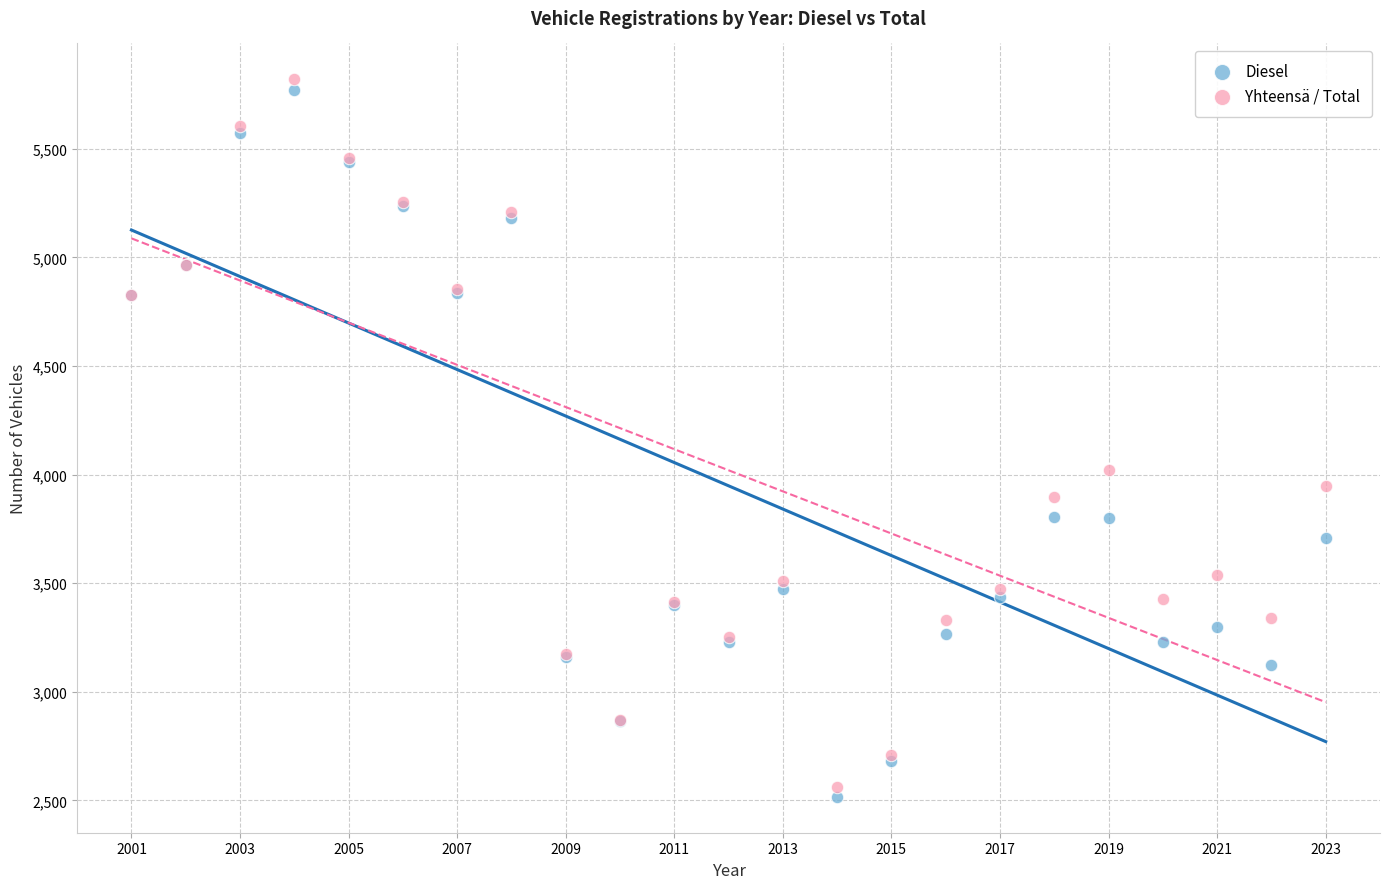

In the Diesel series, what Y value is closest to 4143?

3805